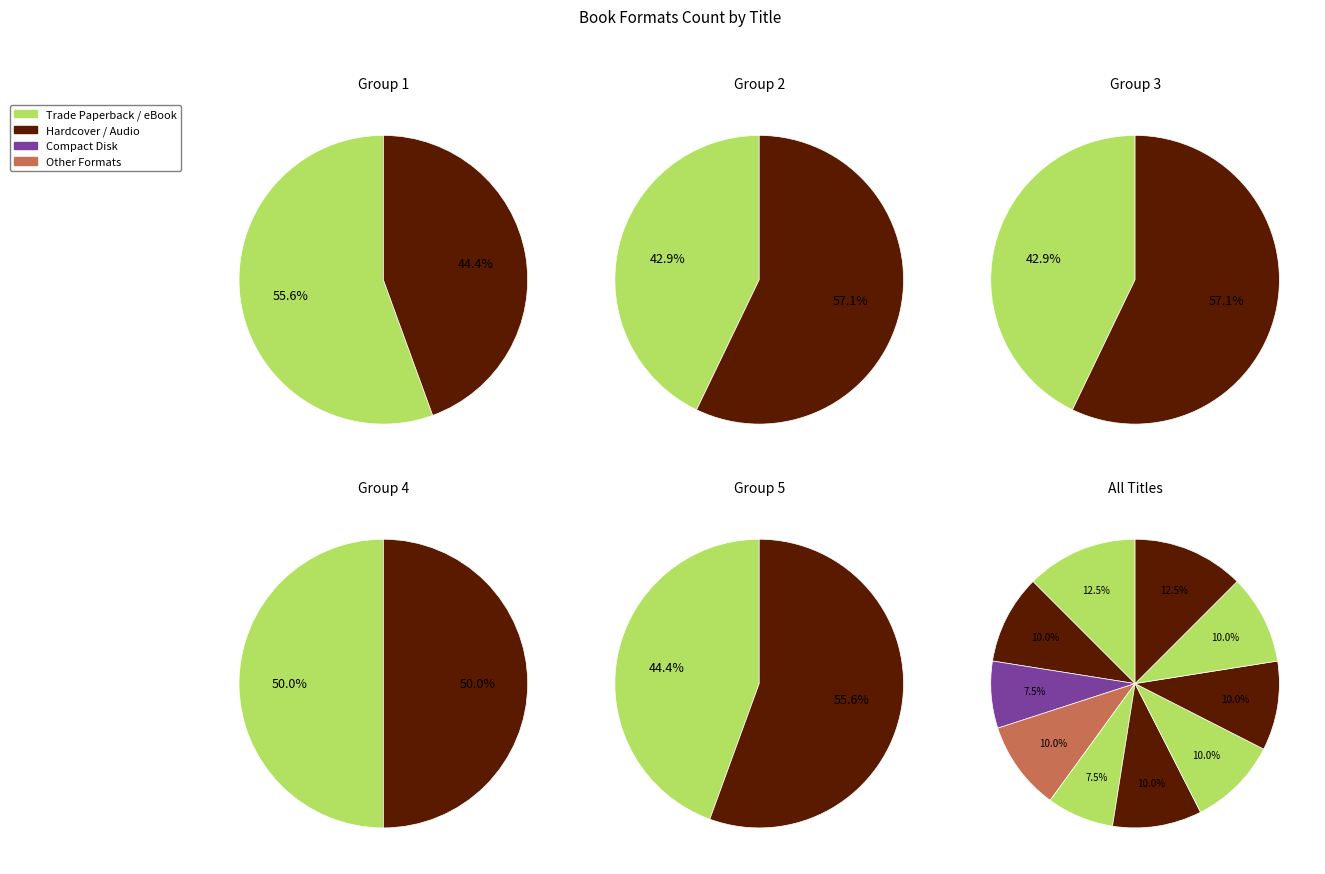

The Stella by Starlight slice represents 22% of the pie. True or false?

False